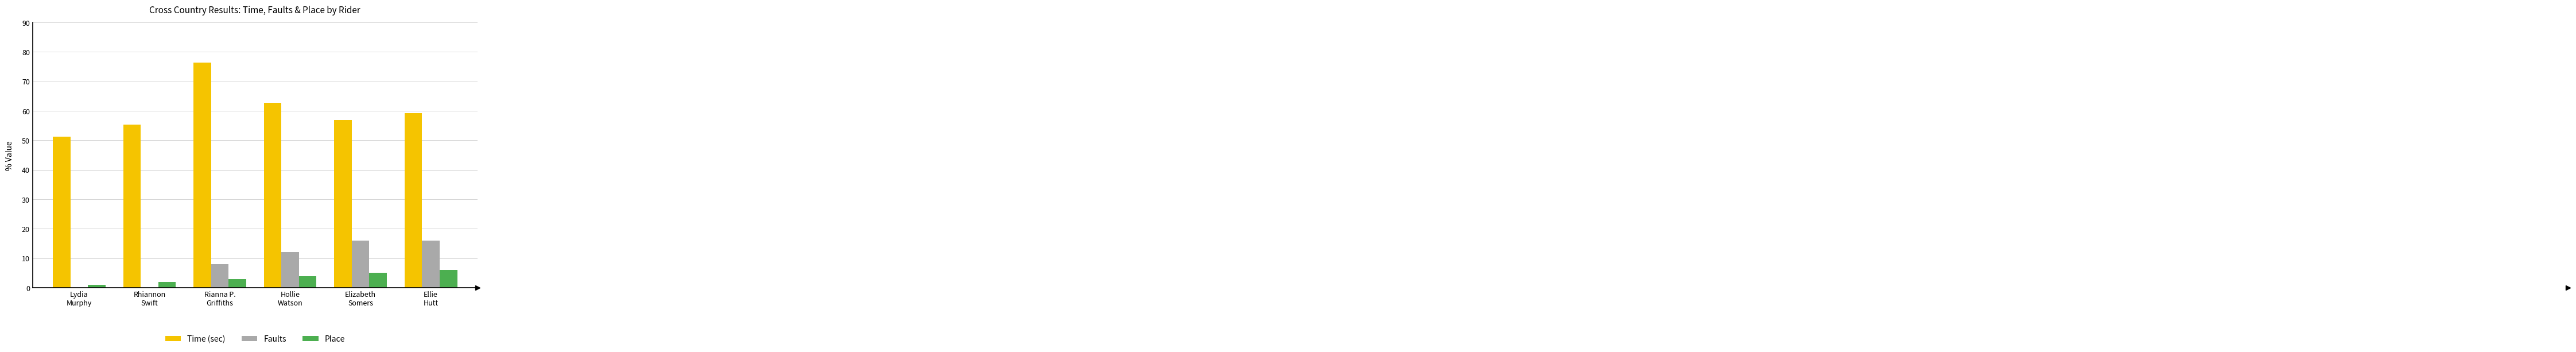

How many series are shown in this chart?

3